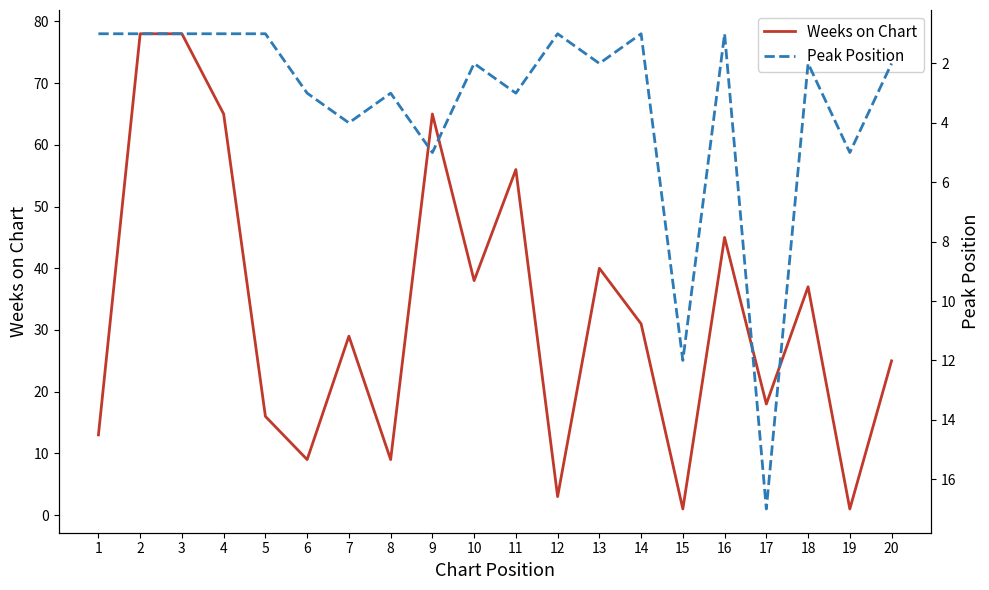

At which category is the sum across all series the highest?

2